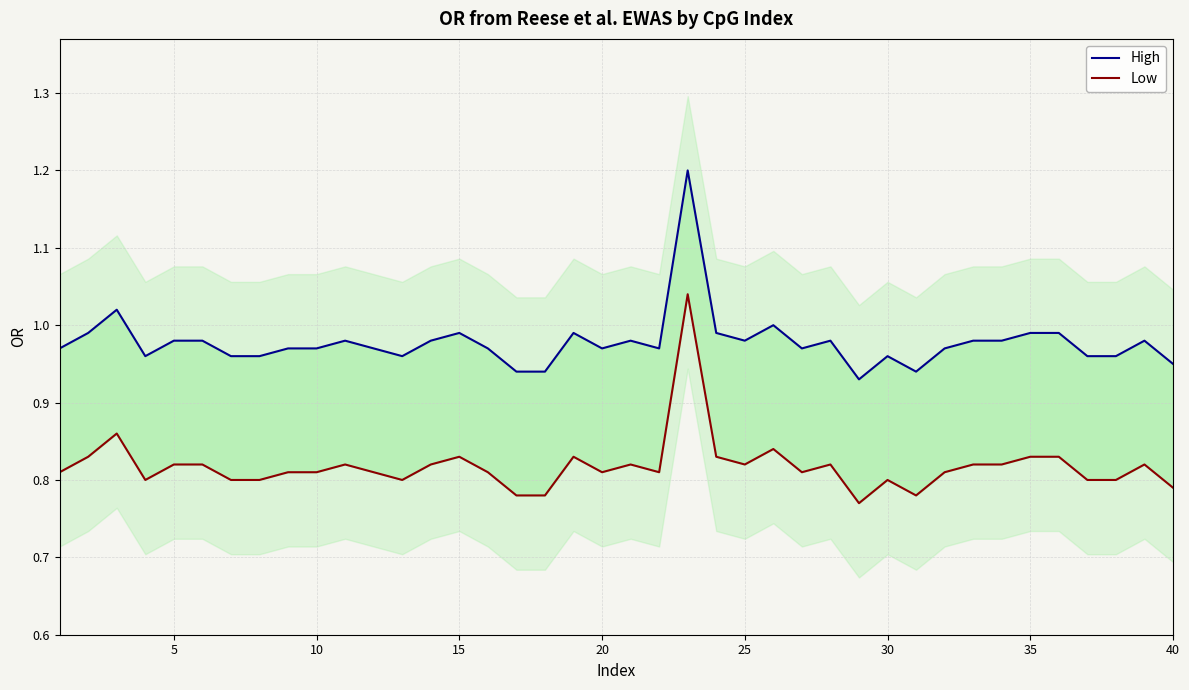

How many lines are shown in the chart?

2